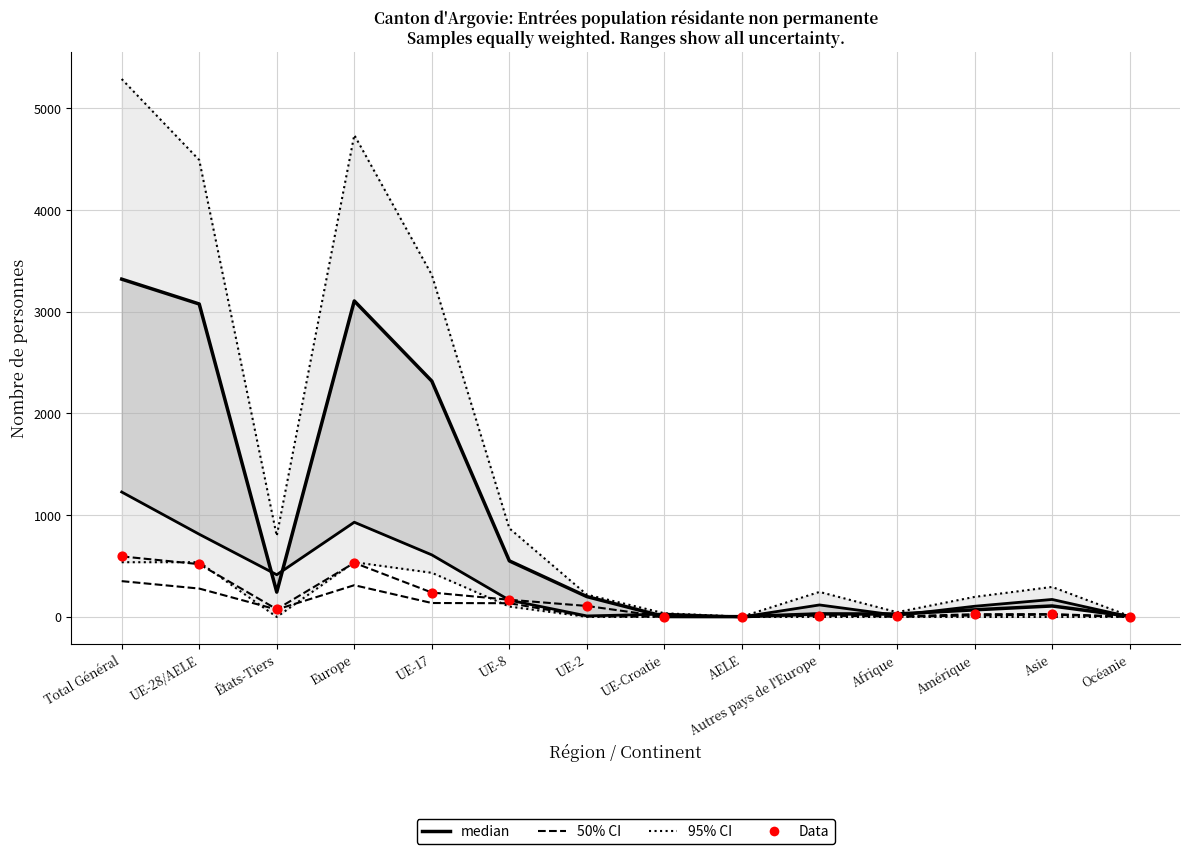

At how many categories does at least one series exceed 2204?

4